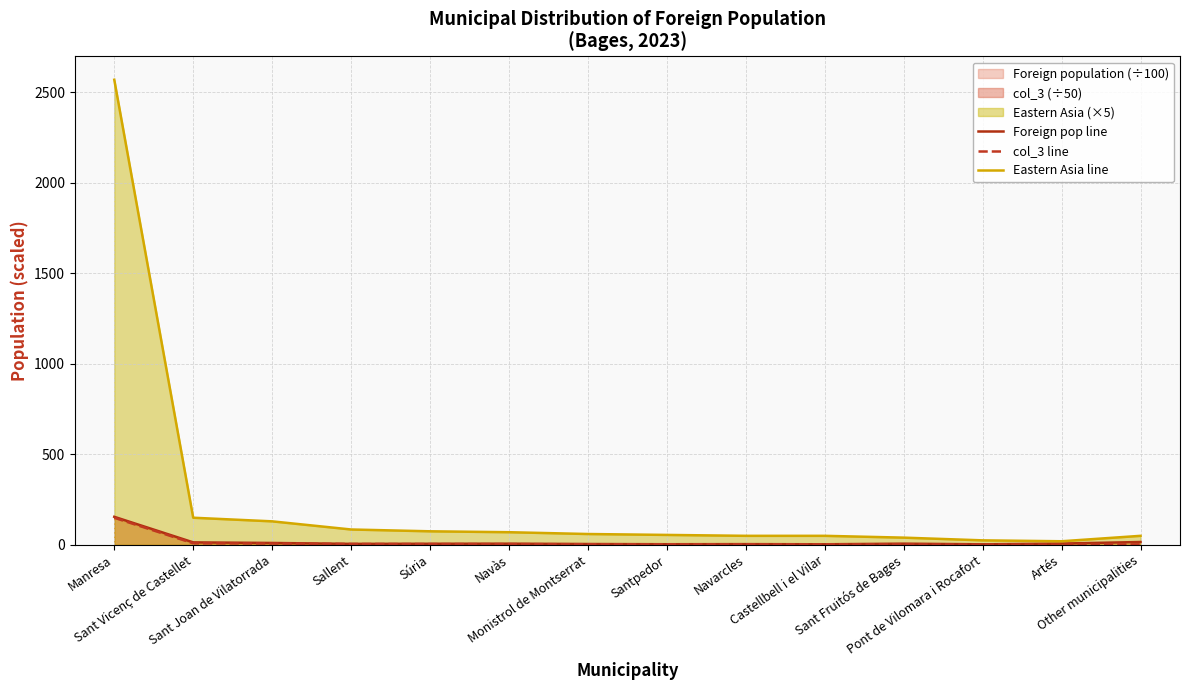

The value of Foreign pop line at Santpedor is 4.9. True or false?

False